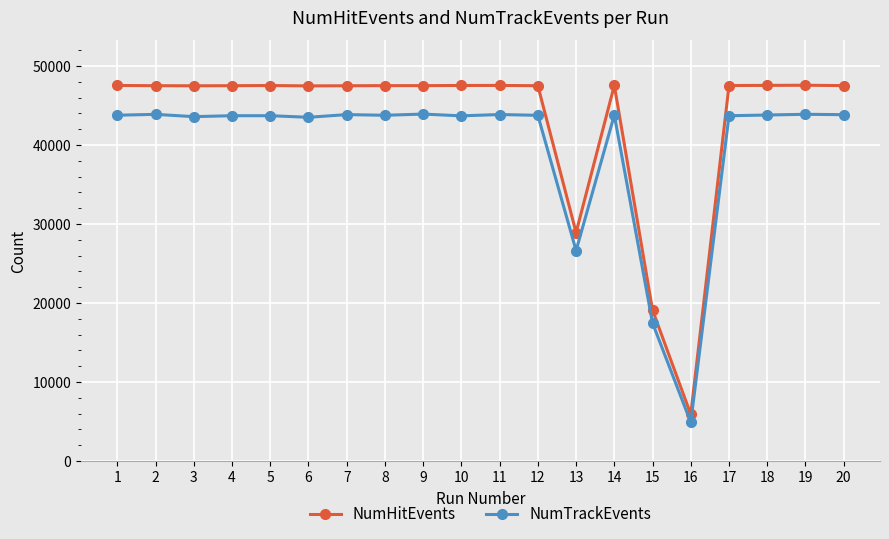

True or false: NumTrackEvents and NumHitEvents intersect in this chart.

False